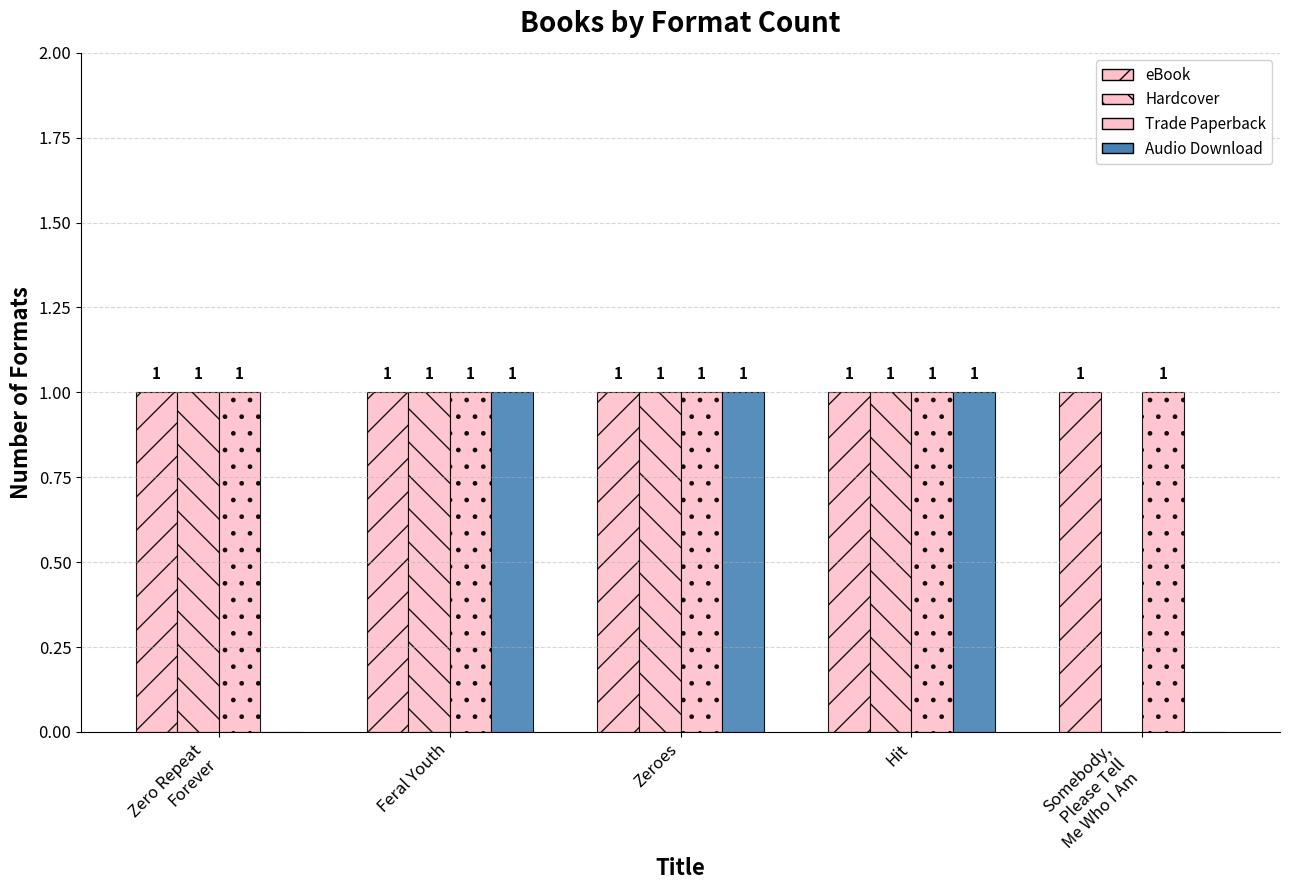

At Somebody,
Please Tell
Me Who I Am, list the series in order from largest to smallest.

eBook, Trade Paperback, Hardcover, Audio Download